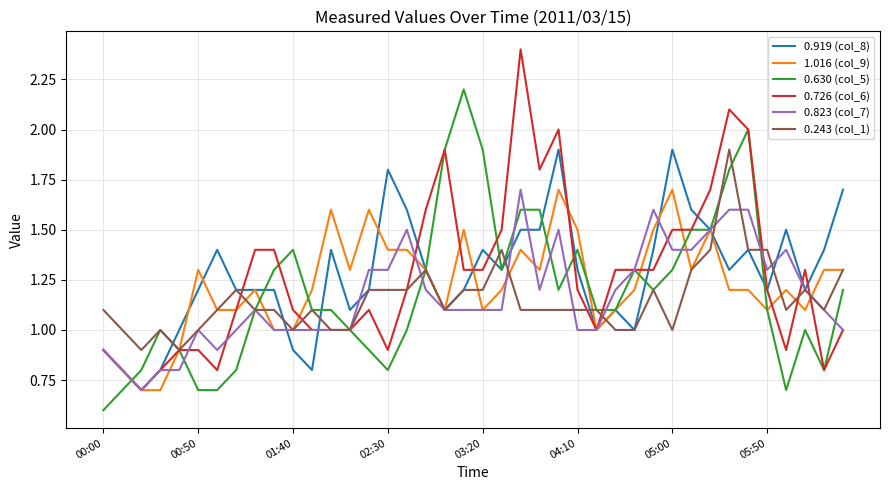

Reading left to right, transcribe all the data shown in this chart.

0.919 (col_8): 0.9	0.8	0.7	0.8	1.0	1.2	1.4	1.2	1.2	1.2	0.9	0.8	1.4	1.1	1.2	1.8	1.6	1.3	1.1	1.2	1.4	1.3	1.5	1.5	1.9	1.3	1.0	1.1	1.0	1.4	1.9	1.6	1.5	1.3	1.4	1.2	1.5	1.2	1.4	1.7
1.016 (col_9): 0.9	0.8	0.7	0.7	0.9	1.3	1.1	1.1	1.2	1.0	1.0	1.2	1.6	1.3	1.6	1.4	1.4	1.3	1.1	1.5	1.1	1.2	1.4	1.3	1.7	1.5	1.0	1.1	1.2	1.5	1.7	1.3	1.5	1.2	1.2	1.1	1.2	1.1	1.3	1.3
0.630 (col_5): 0.6	0.7	0.8	1.0	0.9	0.7	0.7	0.8	1.1	1.3	1.4	1.1	1.1	1.0	0.9	0.8	1.0	1.3	1.9	2.2	1.9	1.3	1.6	1.6	1.2	1.4	1.1	1.1	1.3	1.2	1.3	1.5	1.5	1.8	2.0	1.1	0.7	1.0	0.8	1.2
0.726 (col_6): 0.9	0.8	0.7	0.8	0.9	0.9	0.8	1.1	1.4	1.4	1.1	1.0	1.0	1.0	1.1	0.9	1.2	1.6	1.9	1.3	1.3	1.5	2.4	1.8	2.0	1.2	1.0	1.3	1.3	1.3	1.5	1.5	1.7	2.1	2.0	1.2	0.9	1.3	0.8	1.0
0.823 (col_7): 0.9	0.8	0.7	0.8	0.8	1.0	0.9	1.0	1.1	1.0	1.0	1.0	1.0	1.0	1.3	1.3	1.5	1.2	1.1	1.1	1.1	1.1	1.7	1.2	1.5	1.0	1.0	1.2	1.3	1.6	1.4	1.4	1.5	1.6	1.6	1.3	1.4	1.2	1.1	1.0
0.243 (col_1): 1.1	1.0	0.9	1.0	0.9	1.0	1.1	1.2	1.1	1.1	1.0	1.1	1.0	1.0	1.2	1.2	1.2	1.3	1.1	1.2	1.2	1.4	1.1	1.1	1.1	1.1	1.1	1.0	1.0	1.2	1.0	1.3	1.4	1.9	1.4	1.4	1.1	1.2	1.1	1.3